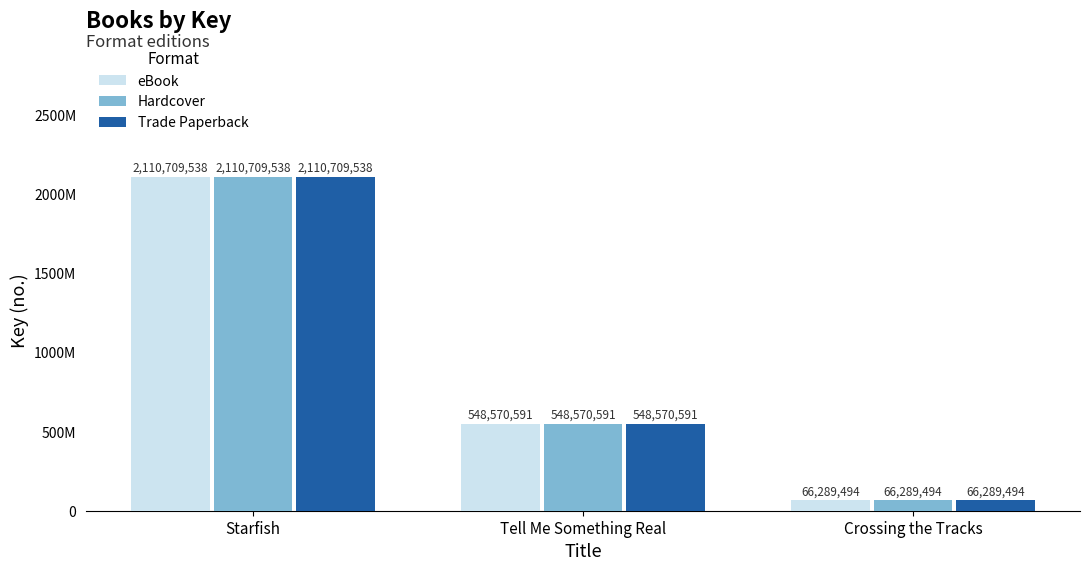

At which label is Hardcover closest to 1088499516?

Tell Me Something Real